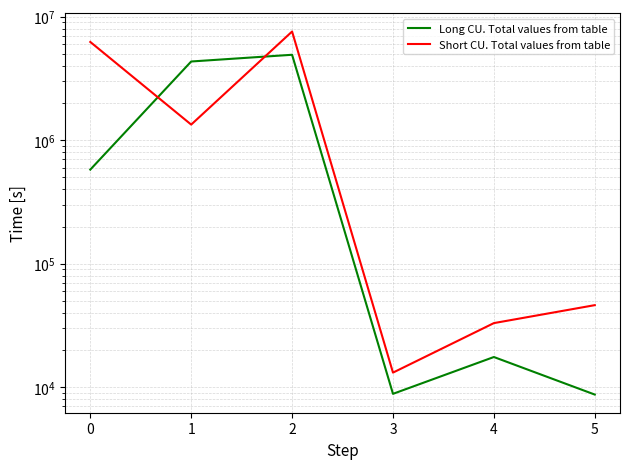

Between which two adjacent categories do Long CU. Total values from table and Short CU. Total values from table first intersect?

0 and 1